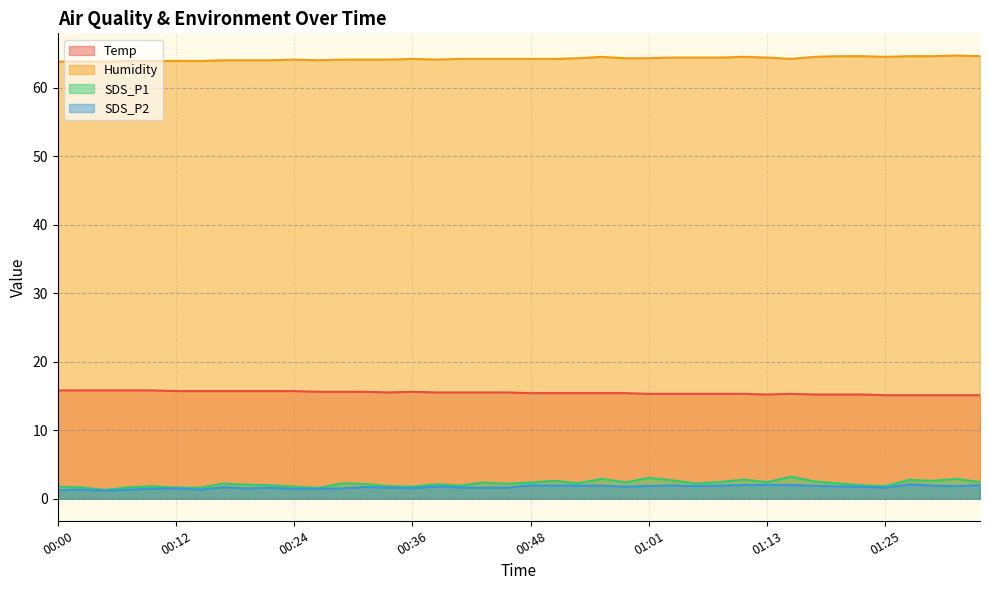

What is the sum of the SDS_P2 values at 01:30 and 00:31?

3.6